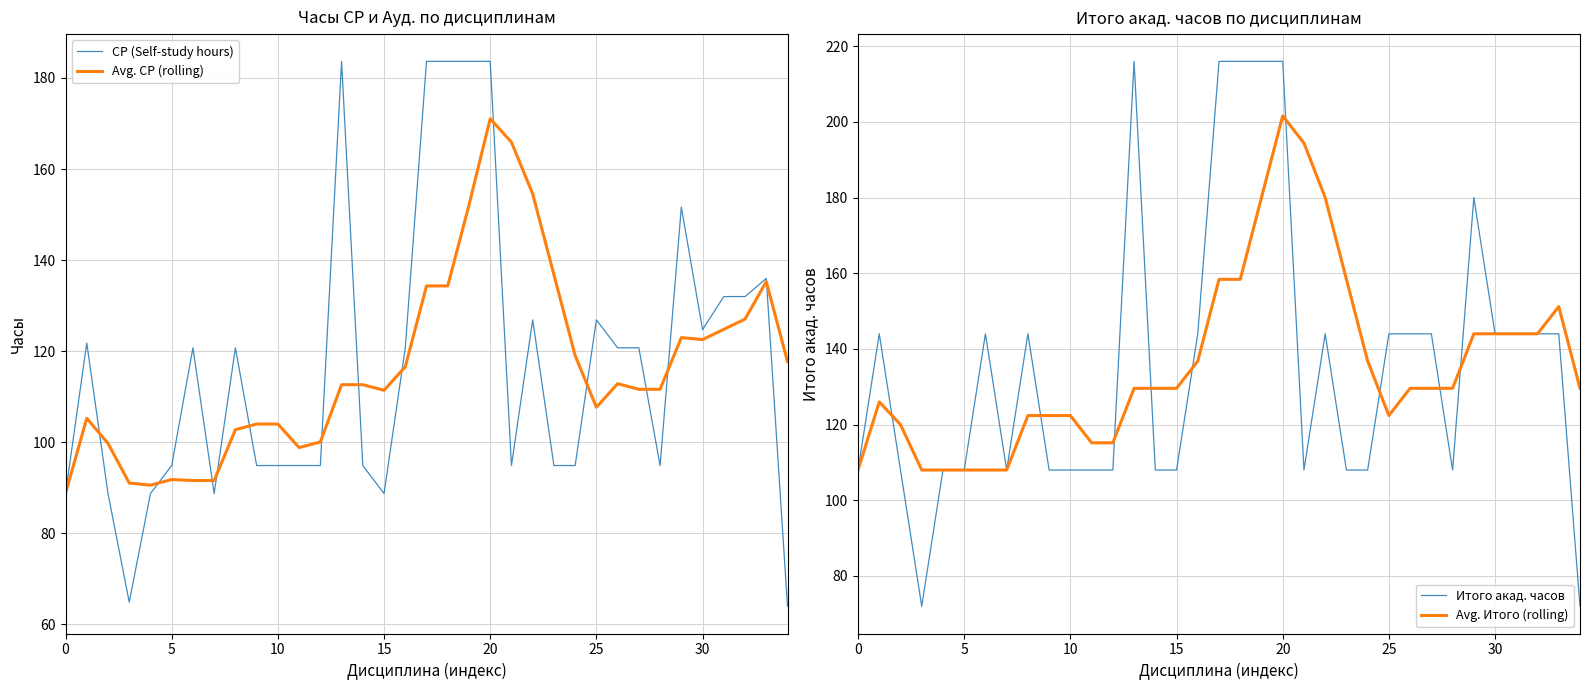

Reading right to left, transcribe all the data shown in this chart.

СР (Self-study hours): 64.0	136.0	132.0	132.0	124.8	151.7	94.9	120.8	120.8	126.9	94.9	94.9	126.9	94.9	183.7	183.7	183.7	183.7	120.8	88.8	94.9	183.7	94.9	94.9	94.9	94.9	120.8	88.8	120.8	94.9	88.8	64.9	88.8	121.8	88.8
Avg. СР (rolling): 117.8	135.3	127.1	124.8	122.6	123.0	111.6	111.6	112.9	107.7	119.0	136.8	154.6	165.9	171.1	152.1	134.3	134.3	116.6	111.4	112.7	112.7	100.1	98.8	104.0	104.0	102.8	91.6	91.6	91.8	90.6	91.1	99.8	105.3	88.8
Итого акад. часов: 72.0	144.0	144.0	144.0	144.0	180.0	108.0	144.0	144.0	144.0	108.0	108.0	144.0	108.0	216.0	216.0	216.0	216.0	144.0	108.0	108.0	216.0	108.0	108.0	108.0	108.0	144.0	108.0	144.0	108.0	108.0	72.0	108.0	144.0	108.0
Avg. Итого (rolling): 129.6	151.2	144.0	144.0	144.0	144.0	129.6	129.6	129.6	122.4	136.8	158.4	180.0	194.4	201.6	180.0	158.4	158.4	136.8	129.6	129.6	129.6	115.2	115.2	122.4	122.4	122.4	108.0	108.0	108.0	108.0	108.0	120.0	126.0	108.0